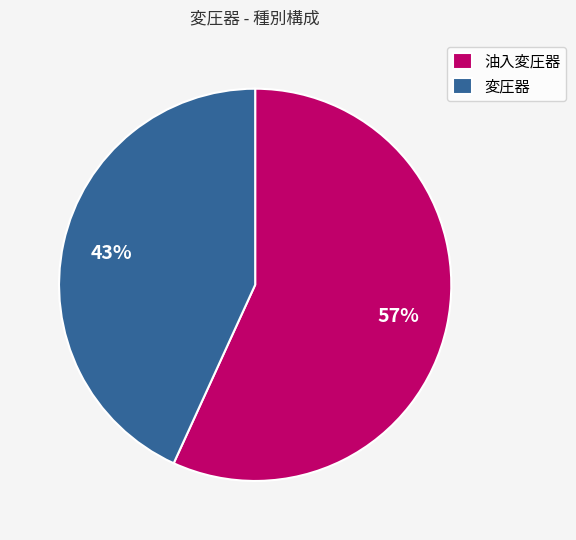

Between 変圧器 and 油入変圧器, which is larger?

油入変圧器